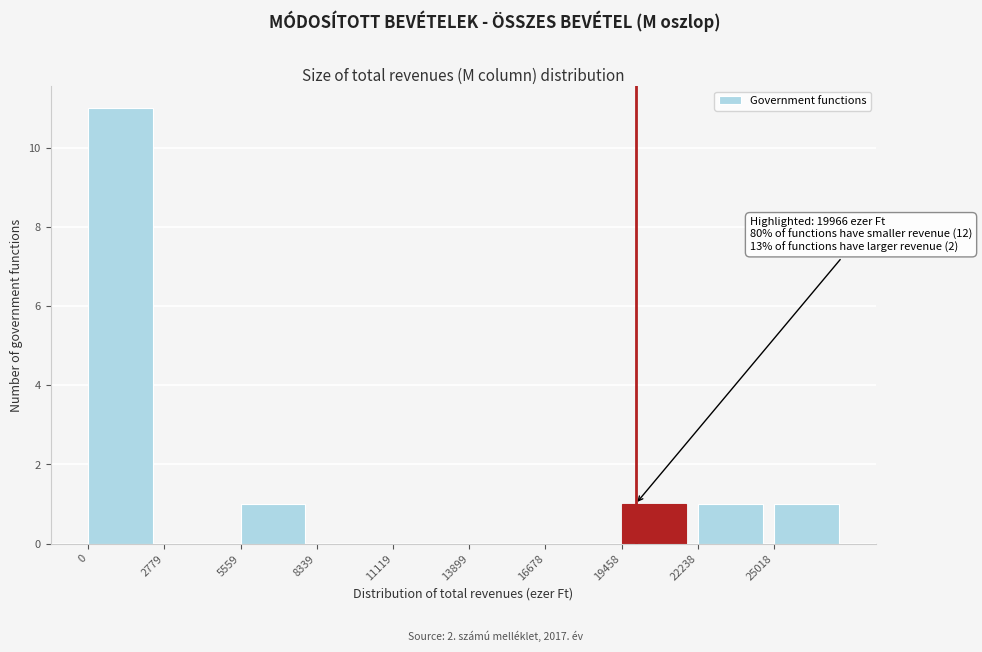

Which range on the x-axis has the tallest bar?

0 to 3000